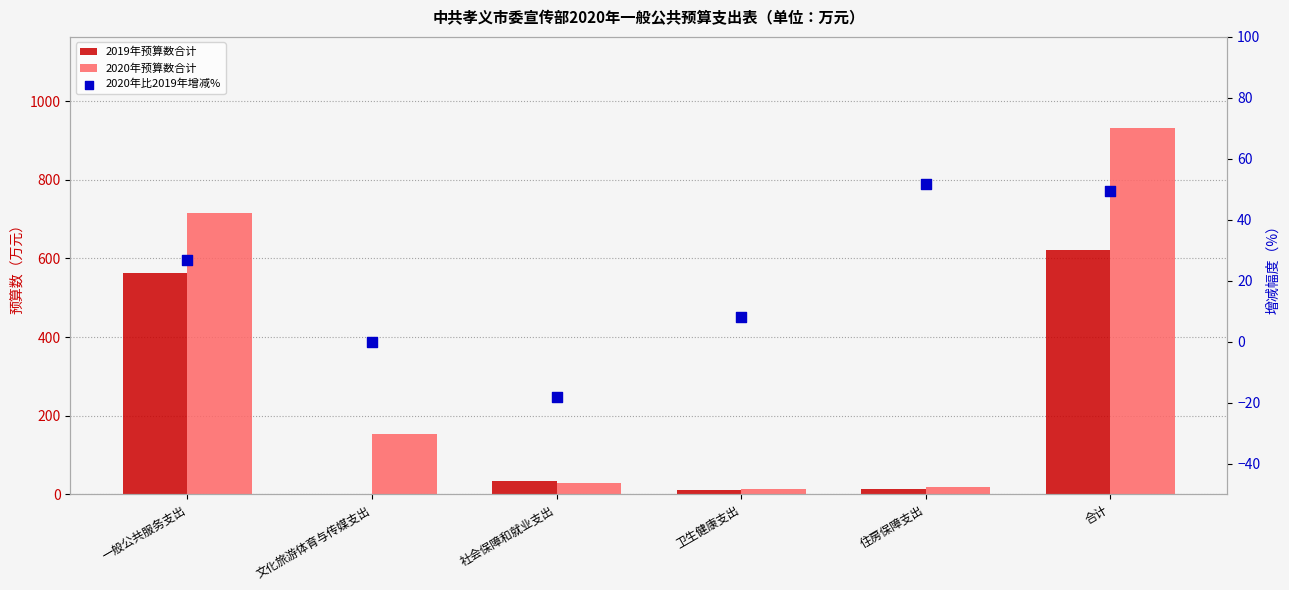

Which series reaches the minimum Y coordinate?

2020年比2019年增减%